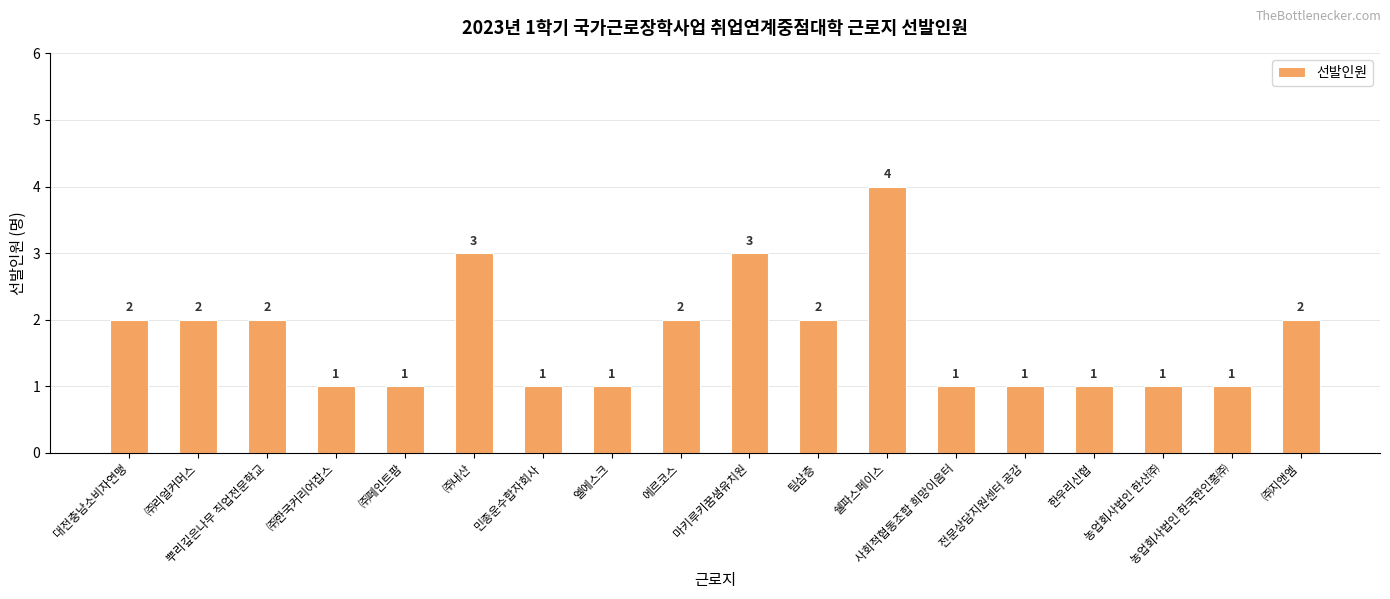

Reading left to right, transcribe all the data shown in this chart.

2	2	2	1	1	3	1	1	2	3	2	4	1	1	1	1	1	2